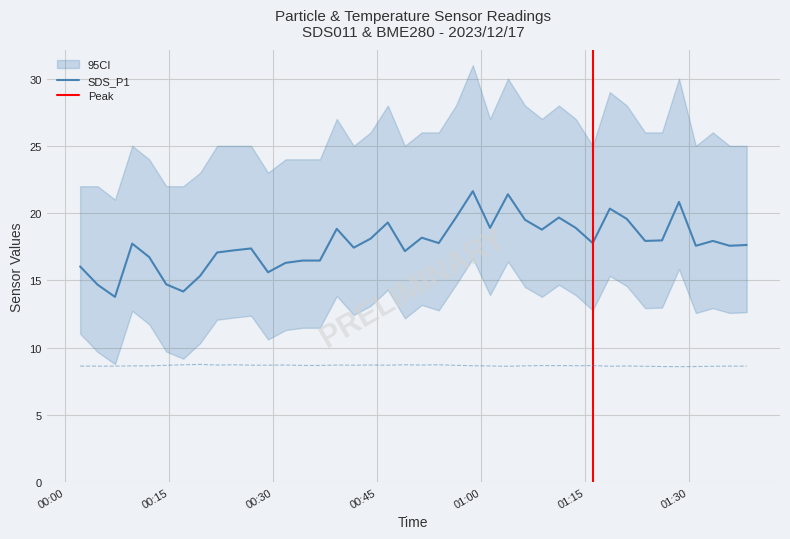

Is this an area chart (filled region under the line)?

No